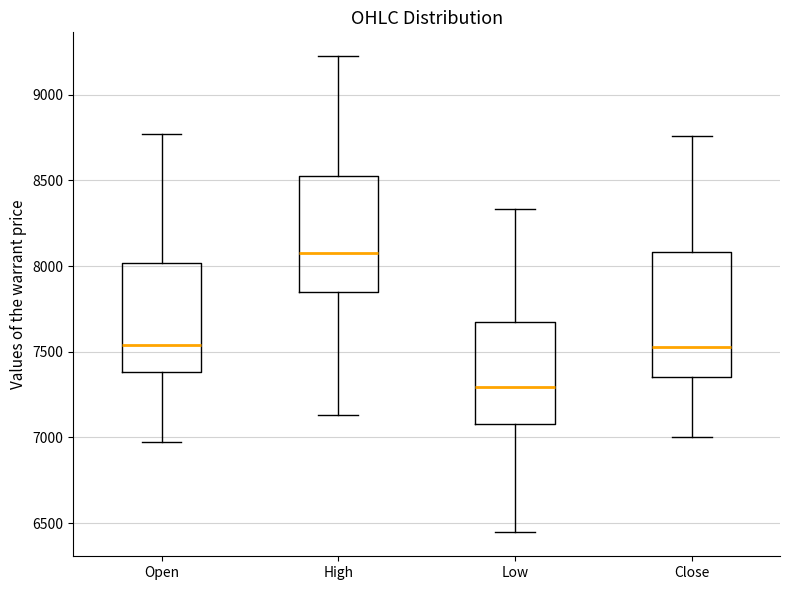

Reading left to right, read every box against the y-axis: the position of its median line, the range the box covers, and the ends of its whiskers. The values are not printed on the chart, so give them approximately, as read against the axis.

Open: median 7550, box 7400 to 8000, whiskers 7000 to 8750
High: median 8100, box 7850 to 8550, whiskers 7150 to 9250
Low: median 7300, box 7100 to 7700, whiskers 6450 to 8350
Close: median 7550, box 7350 to 8100, whiskers 7000 to 8750